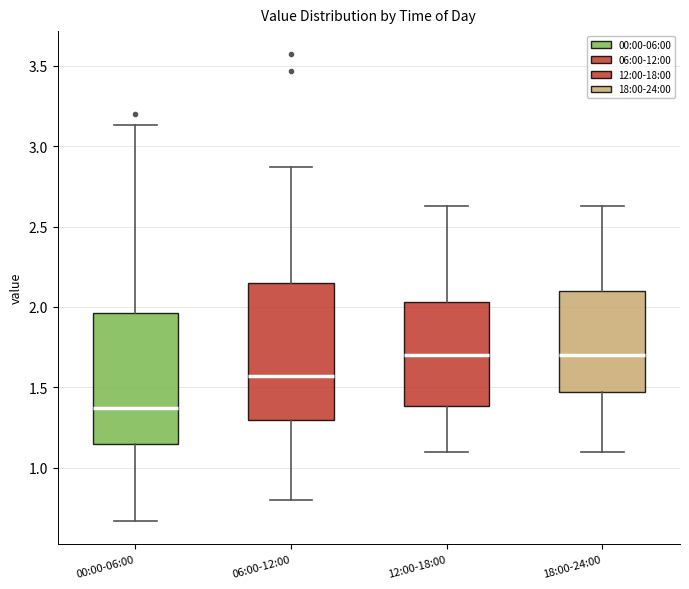

Reading left to right, transcribe this box plot: for each box, give where its median line is, the range the box spans, and where its two whiskers end, as read against the y-axis. The values are not printed on the chart, so give them approximately, as read against the axis.

00:00-06:00: median 1.35, box 1.15 to 1.95, whiskers 0.65 to 3.15
06:00-12:00: median 1.55, box 1.30 to 2.15, whiskers 0.80 to 2.85
12:00-18:00: median 1.70, box 1.40 to 2.05, whiskers 1.10 to 2.65
18:00-24:00: median 1.70, box 1.45 to 2.10, whiskers 1.10 to 2.65